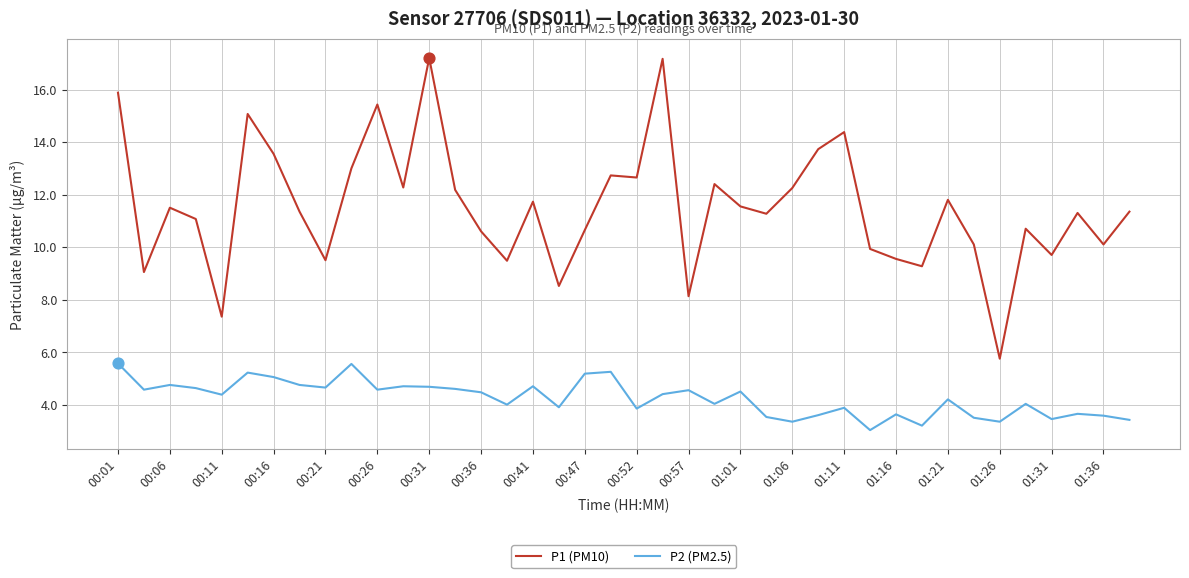

Which series has the widest spread of values?

P1 (PM10)